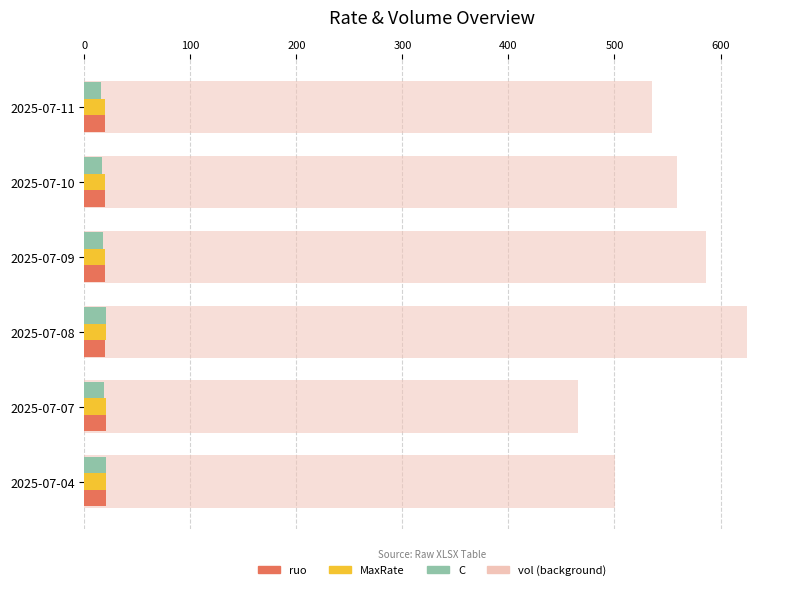

What is the value of the C bar at the 2nd from the left?

19.0